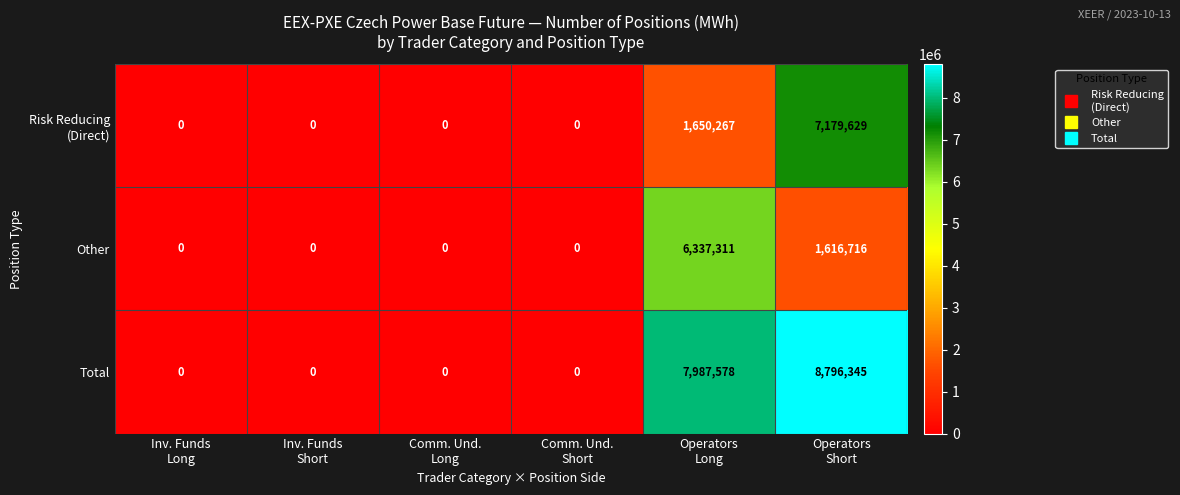

Which series has the widest spread of values?

Total